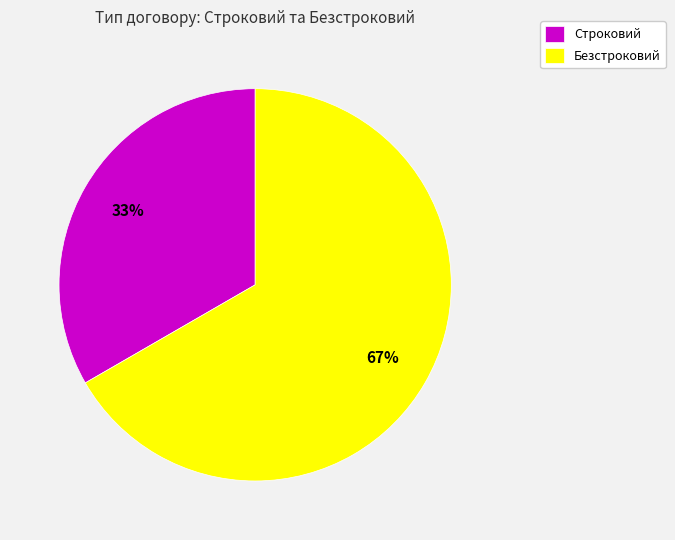

To the nearest percent, what portion does Безстроковий represent?

67%